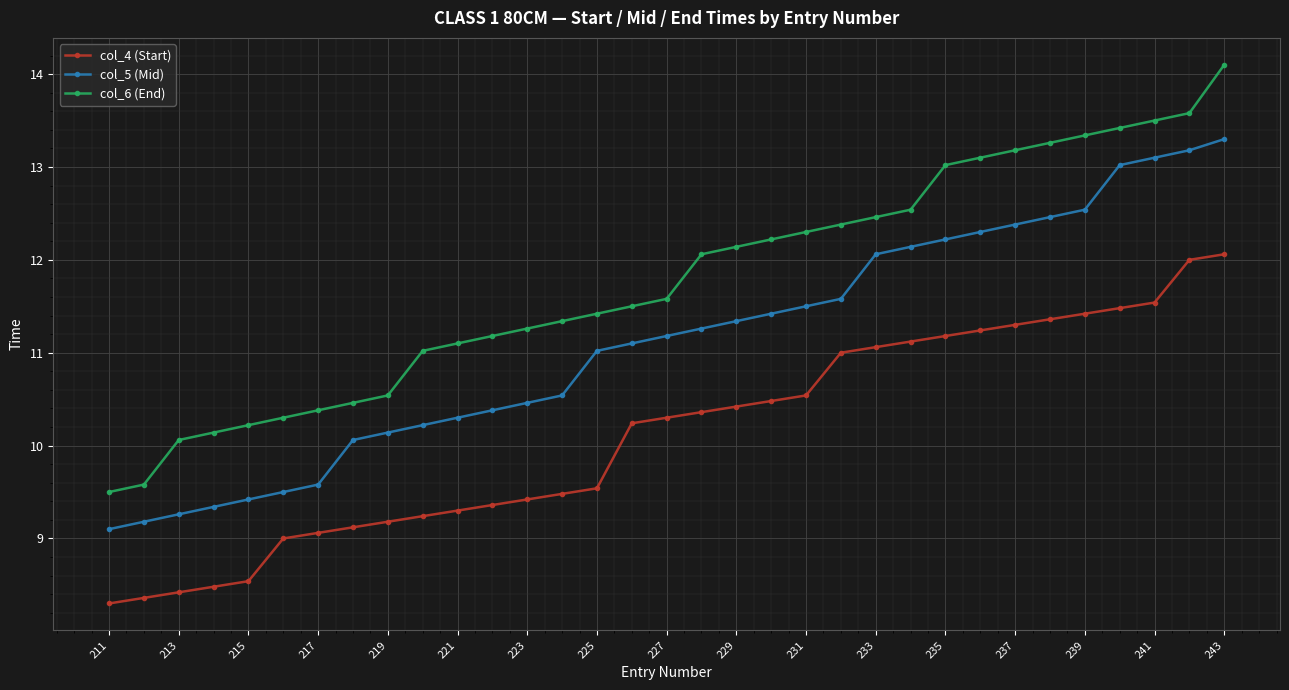

How many lines are shown in the chart?

3